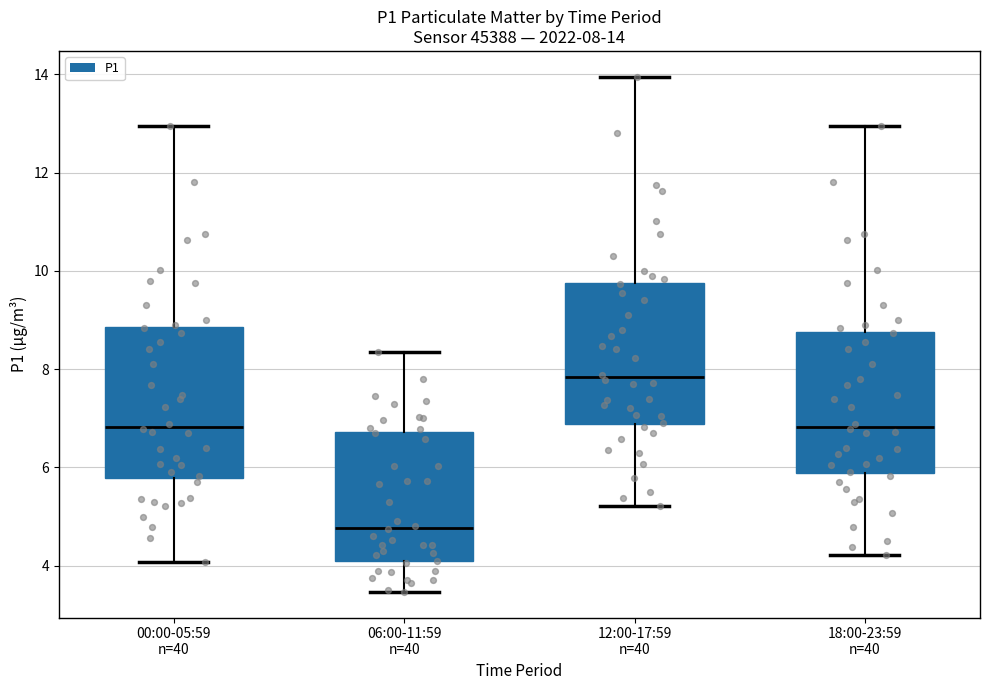

Which box has the highest median line?

12:00-17:59 n=40